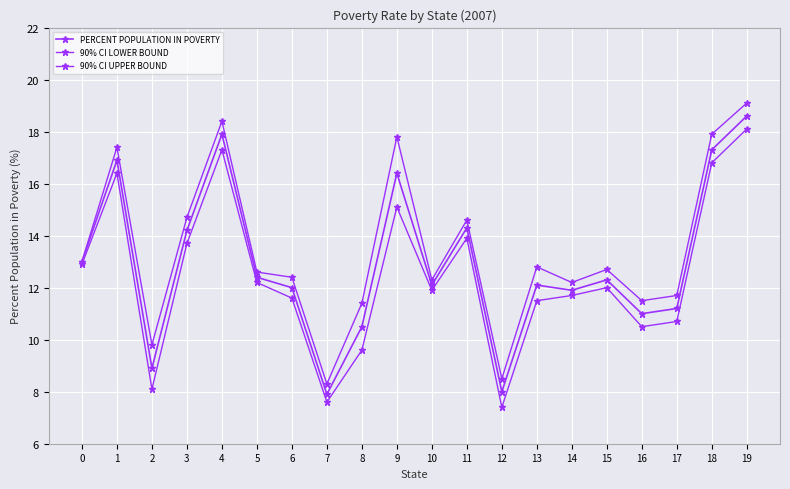

At which category is the sum across all series the highest?

19